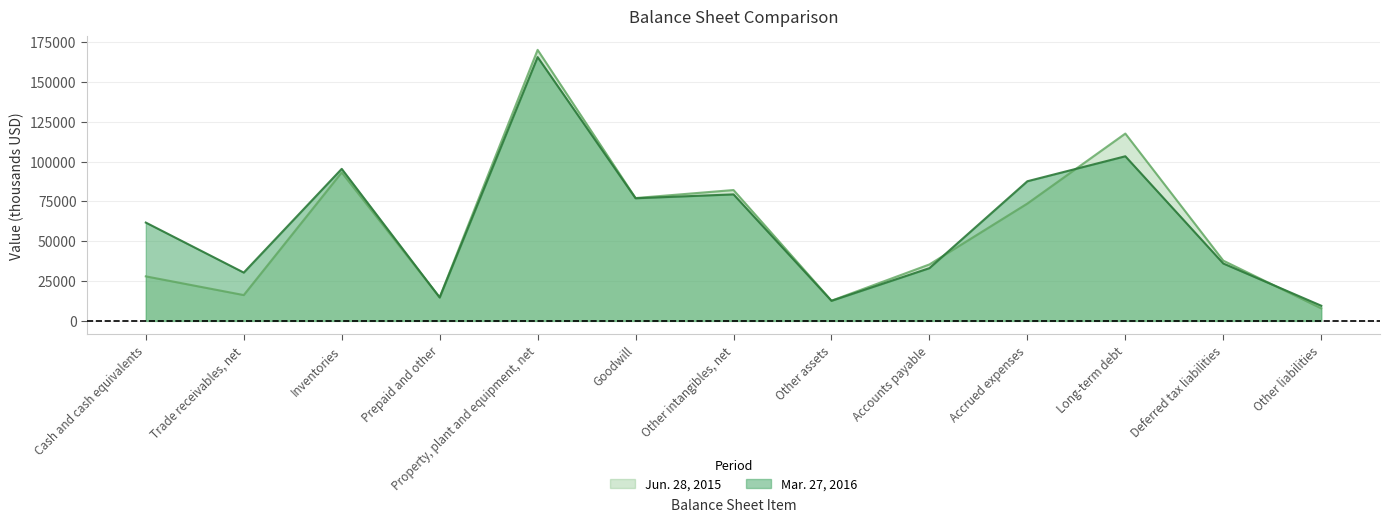

How many lines are shown in the chart?

2